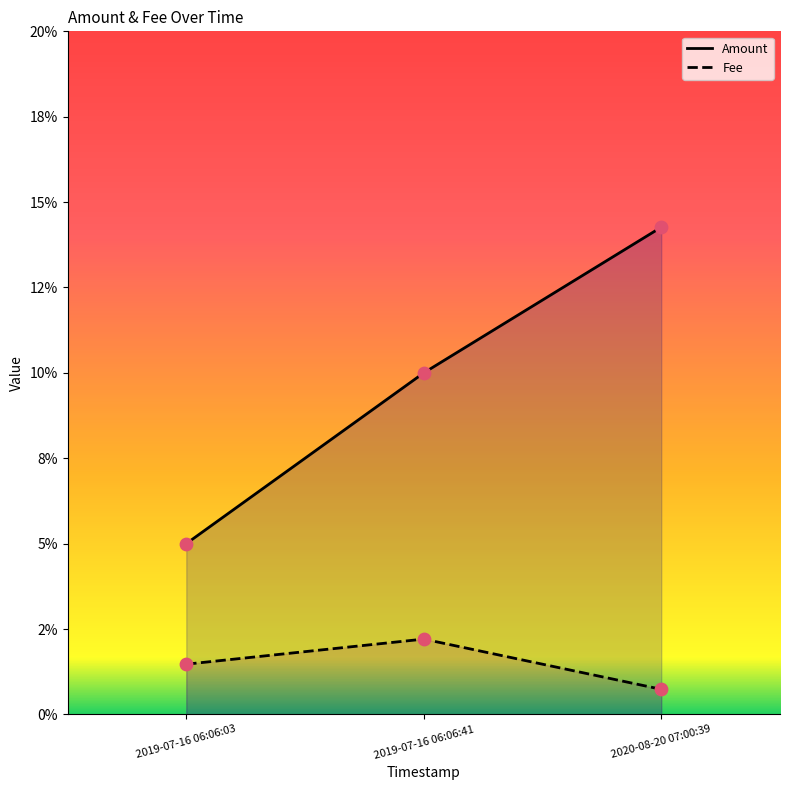

At which category is the sum across all series the highest?

2020-08-20 07:00:39